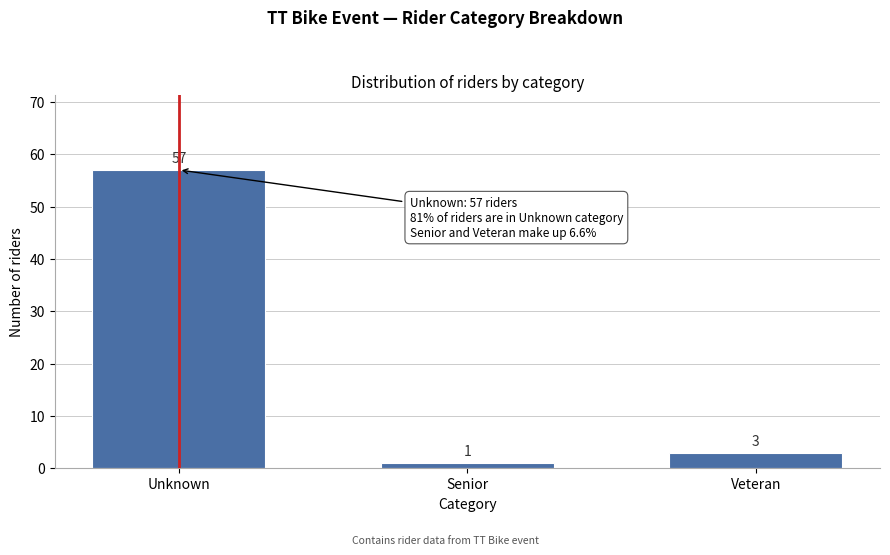

Reading left to right, list all the values displayed in this chart.

Unknown=57	Senior=1	Veteran=3